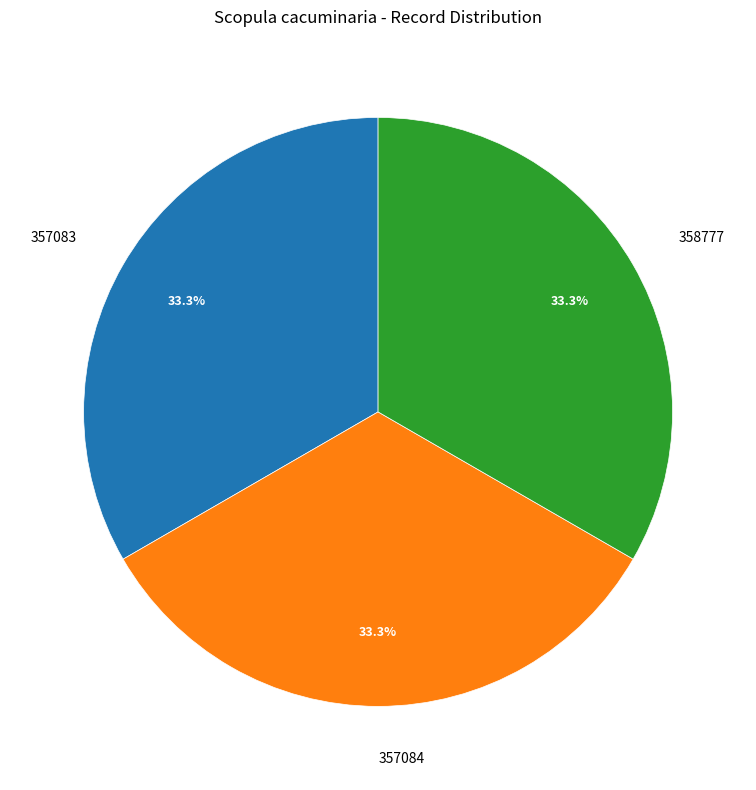

Does 357084 represent more than half of the total?

No